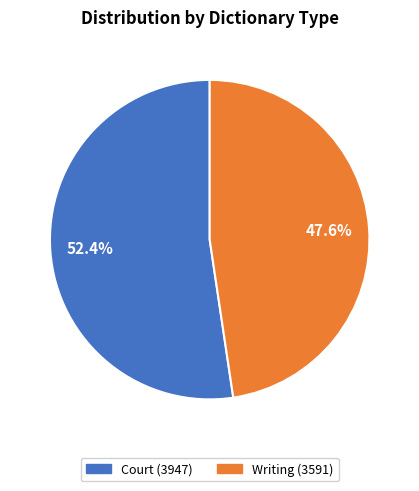

To the nearest percent, what is the difference between the largest and smallest slice percentages?

5%